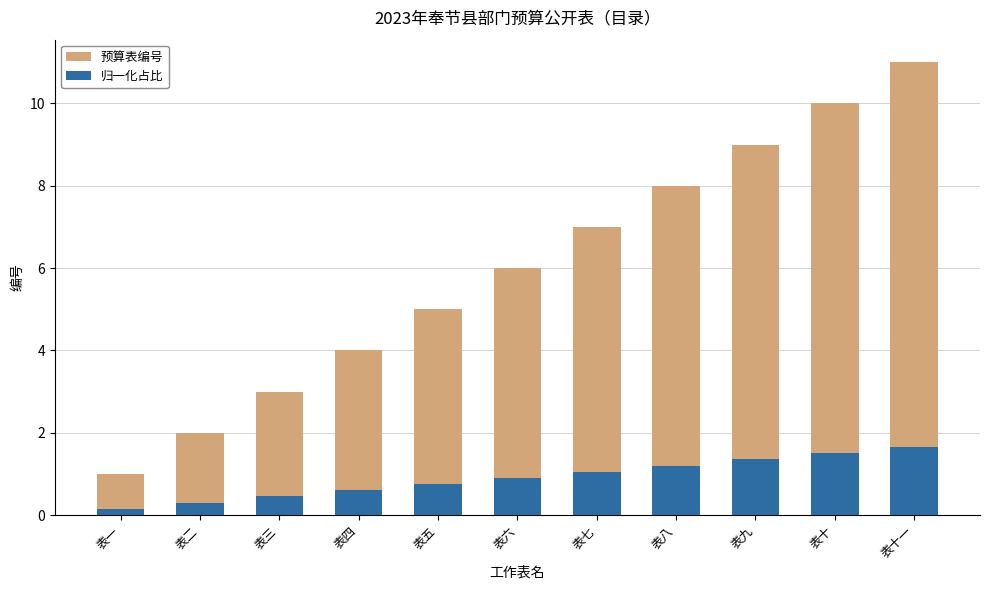

What is the difference between the maximum and second lowest values in the 归一化占比 series?

1.3